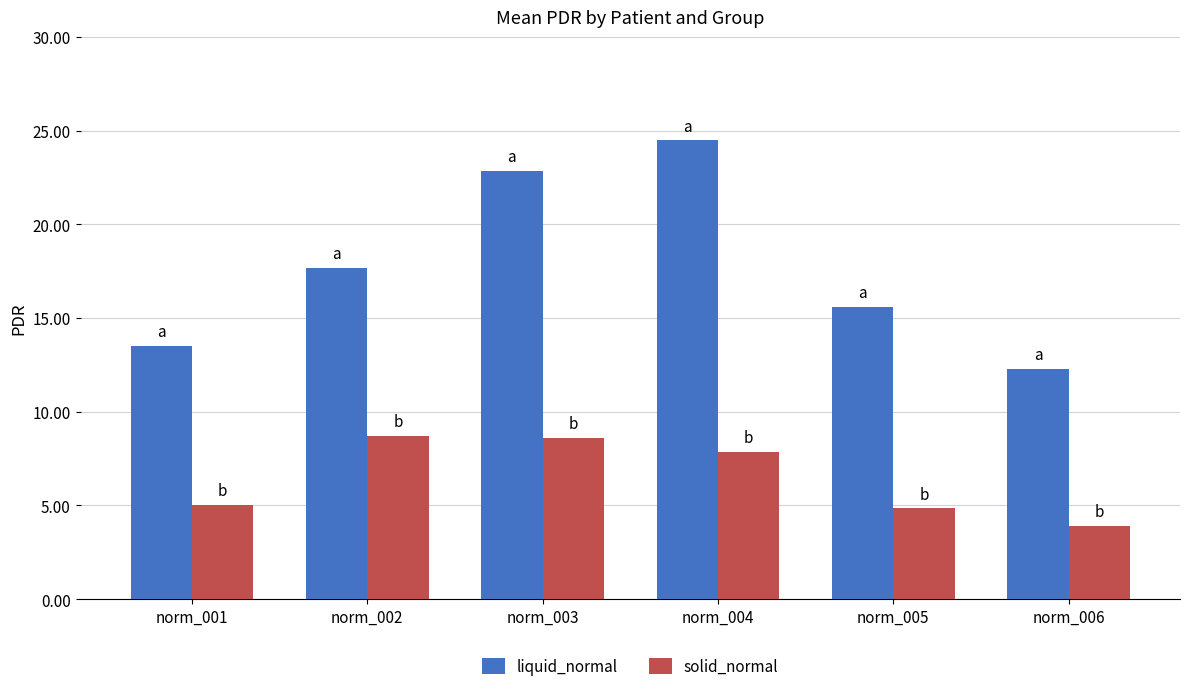

Is it true that solid_normal equals 12.9 at norm_003?

False